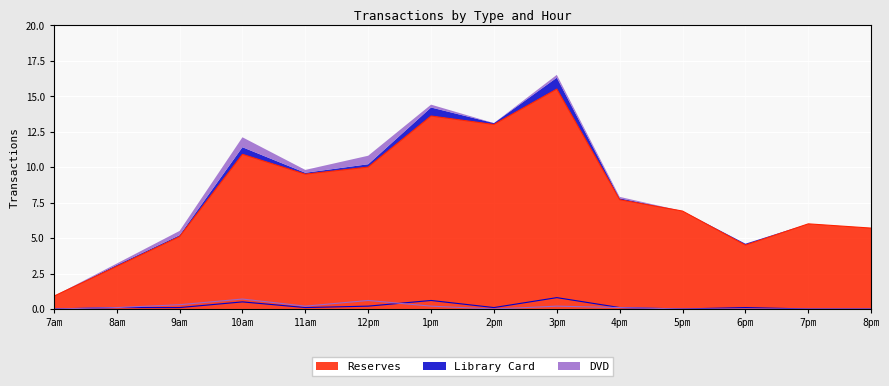

What is the label of the 7th point from the right?

2pm